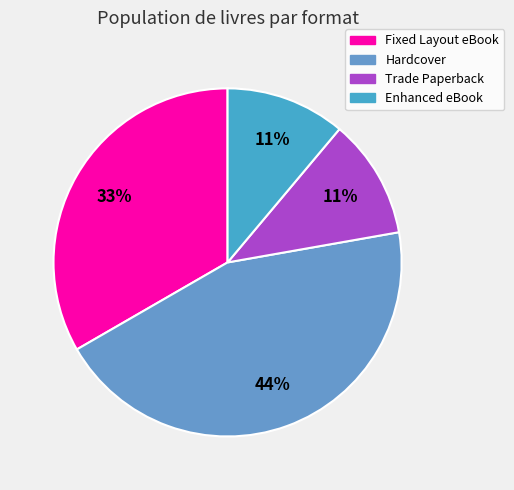

To the nearest percent, what percentage of the pie is Trade Paperback?

11%